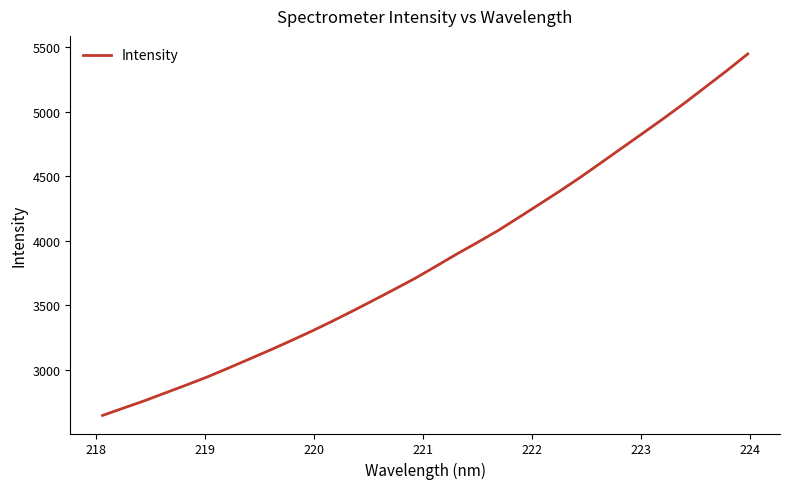

What is the maximum value shown in the chart?

5445.8